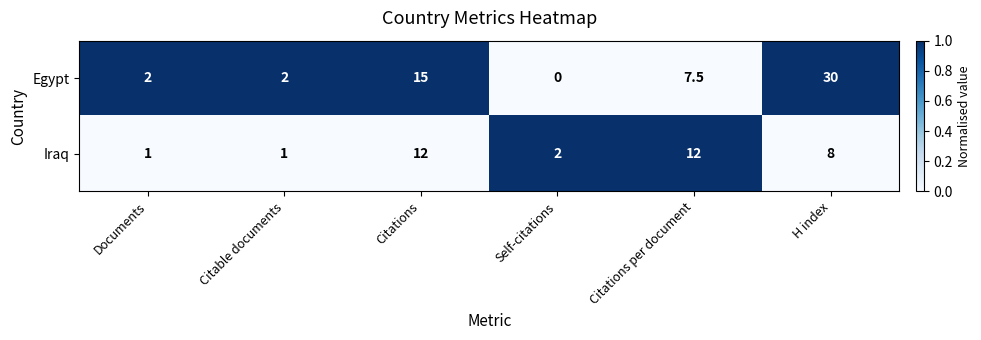

True or false: Egypt has a value of 18.0 at Self-citations.

False